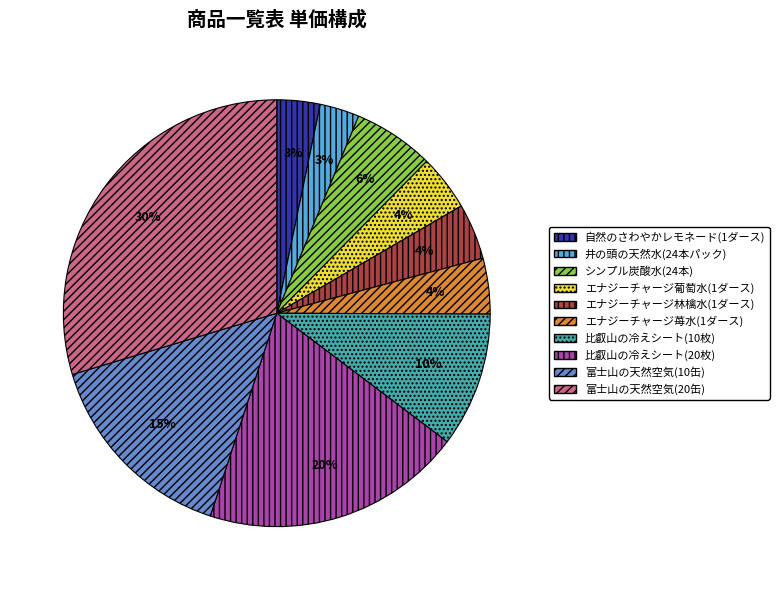

Between エナジーチャージ葡萄水(1ダース) and シンプル炭酸水(24本), which is larger?

シンプル炭酸水(24本)